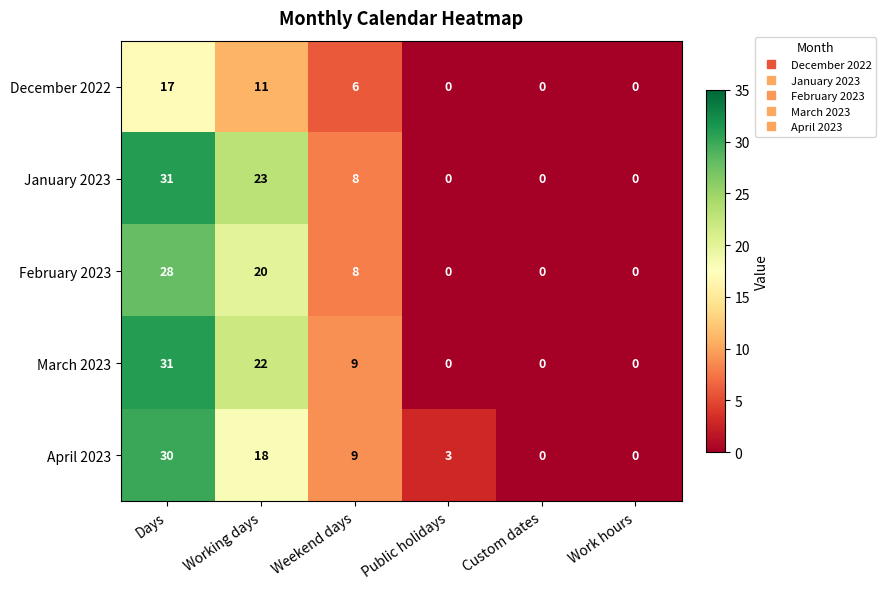

Between Days and Working days, which series saw the biggest shift?

April 2023